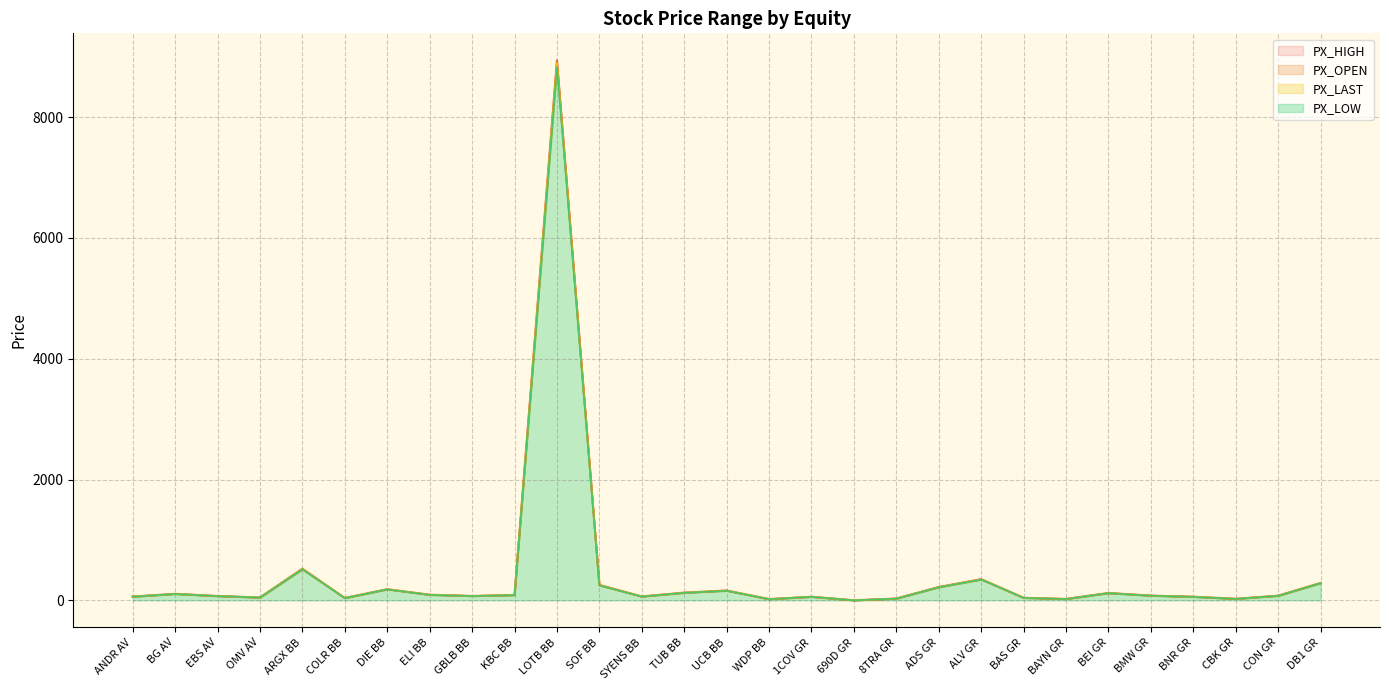

At which label does PX_LOW reach its peak?

LOTB BB